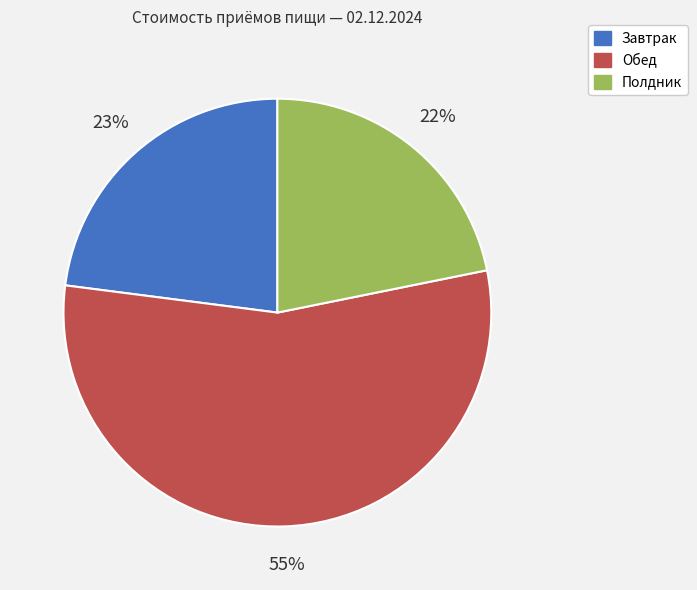

Is it true that Завтрак is 33% of the pie?

False